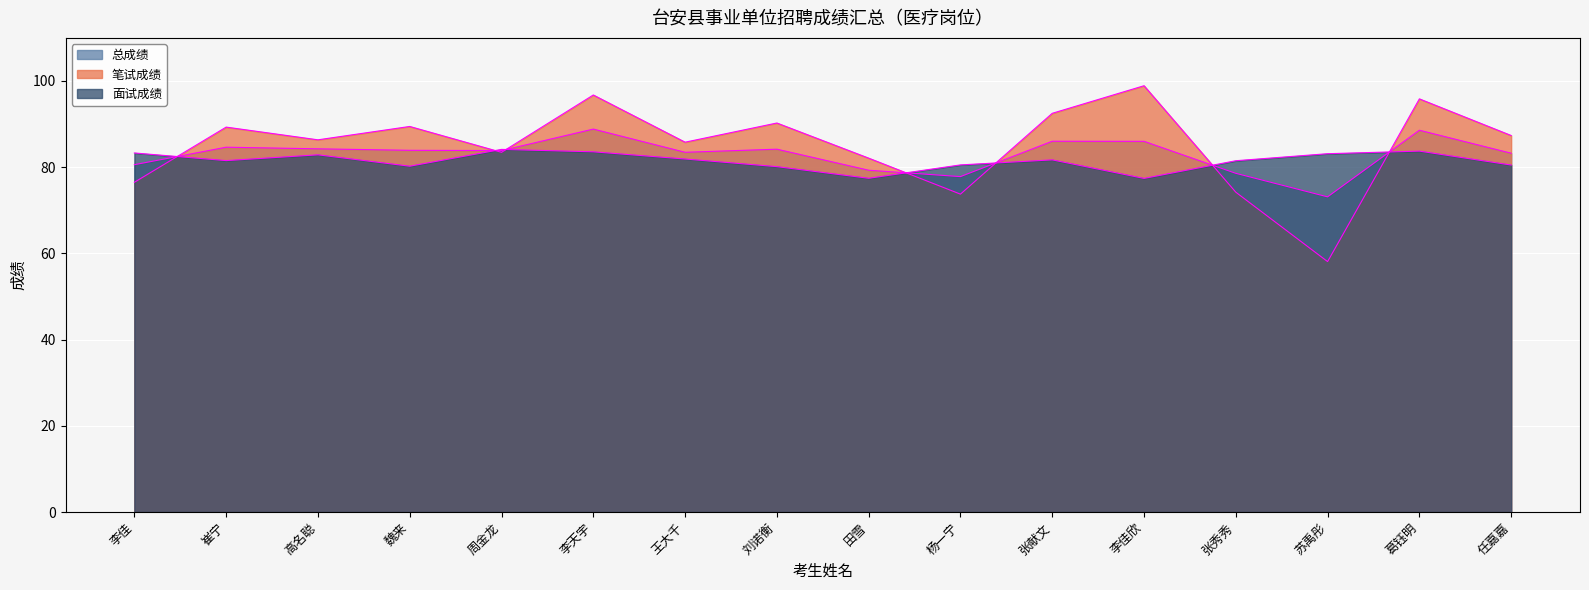

Between 高名聪 and 魏来, which is larger?

魏来